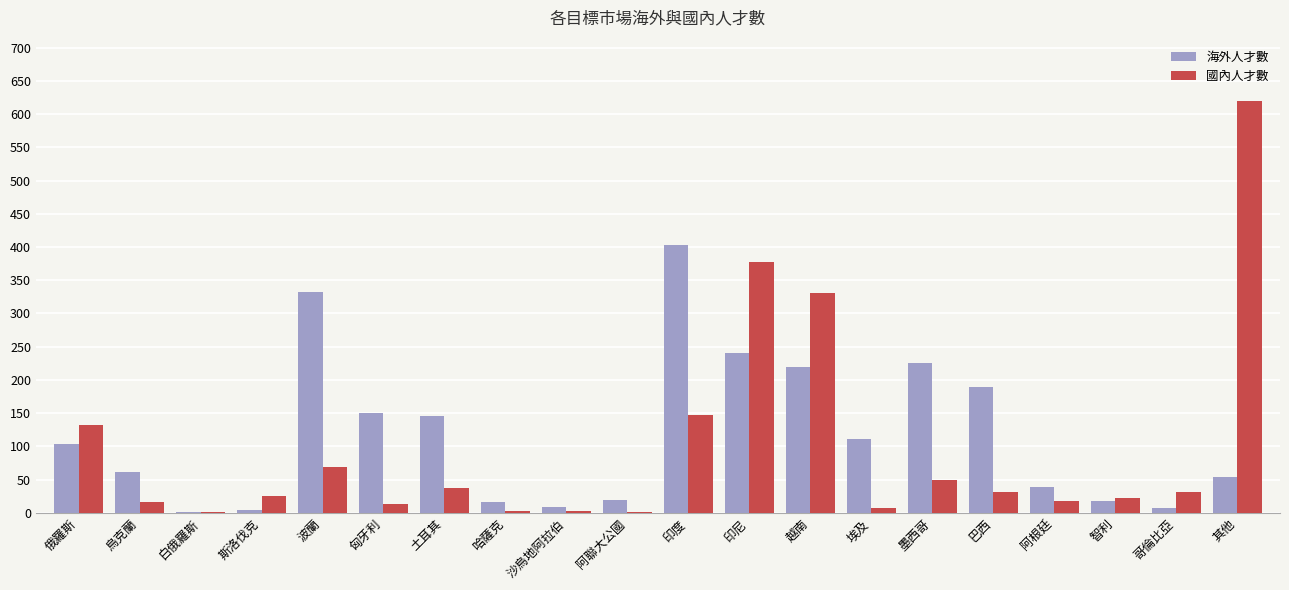

What is the sum of the 海外人才數 values at 巴西 and 波蘭?

522